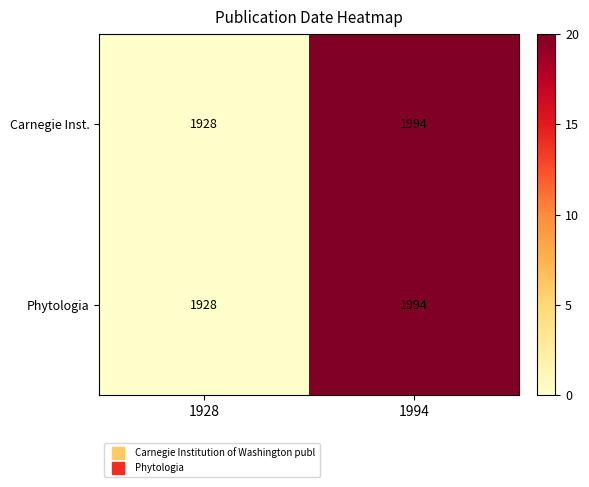

At which category is the sum across all series the highest?

1994